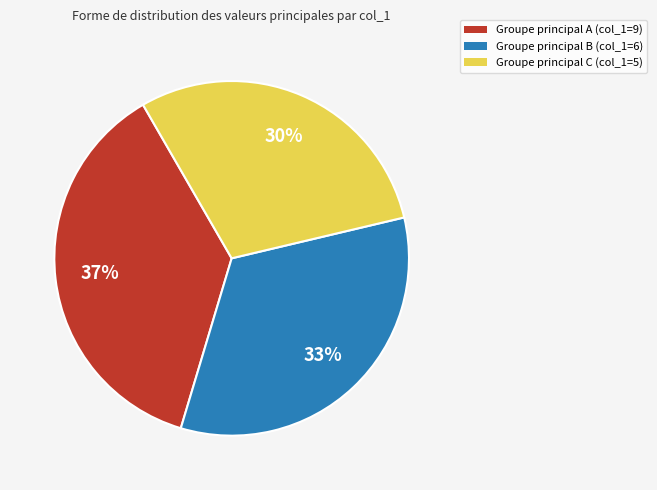

Combined, do Groupe principal A (col_1=9) and Groupe principal C (col_1=5) account for over 50%?

Yes